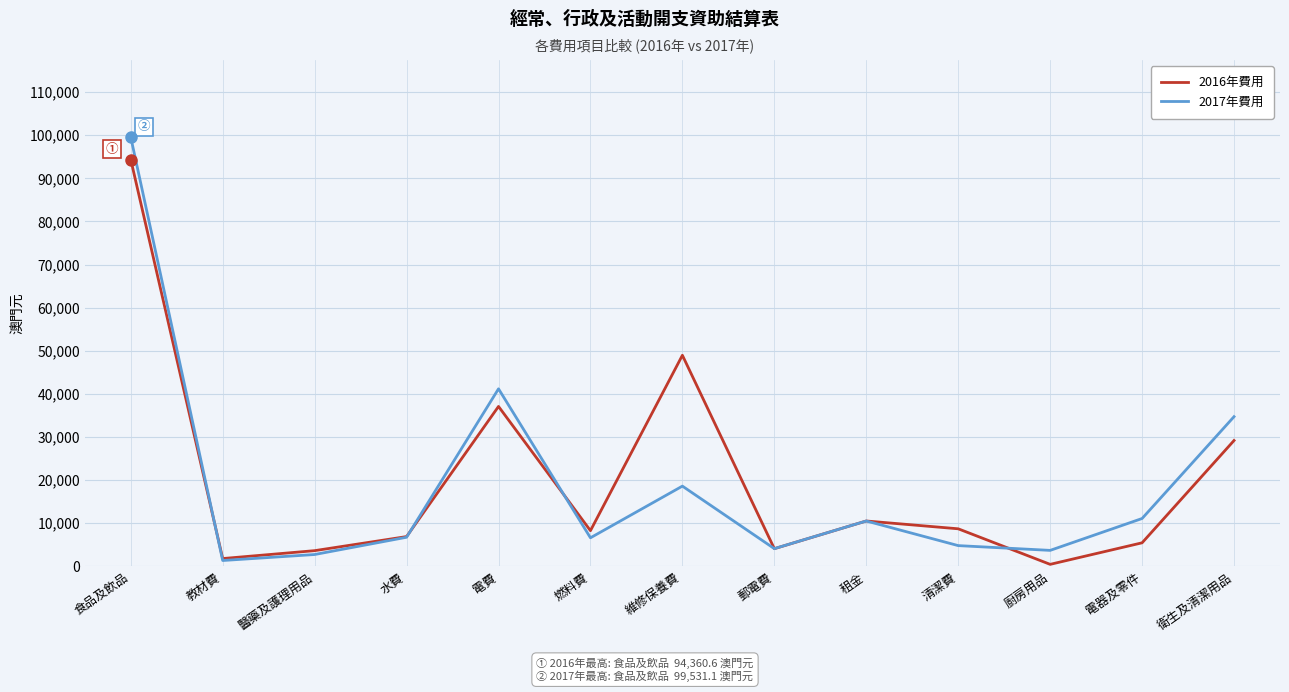

What is the sum of all 2016年費用 values?

259361.6